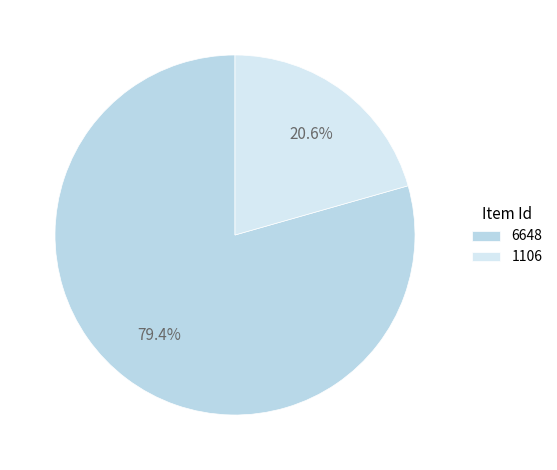

What portion of the pie excludes 1106?

79.4%